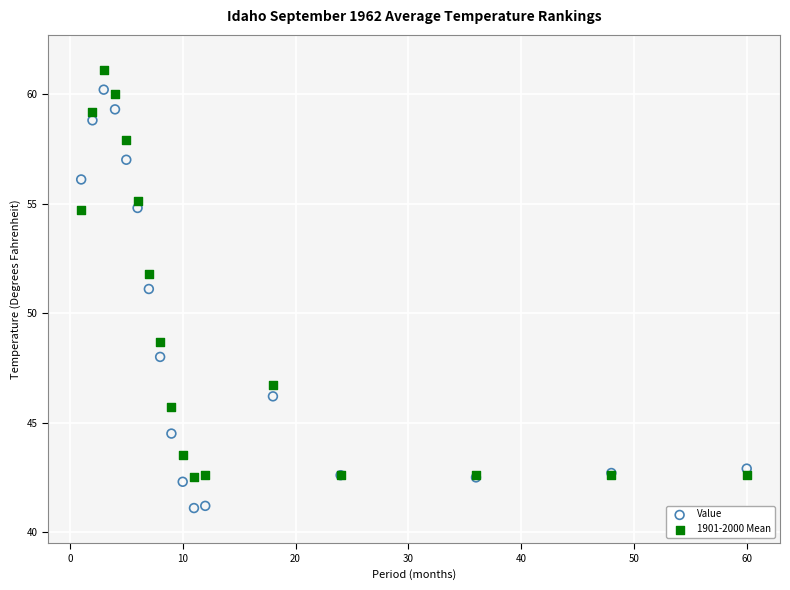

Which series reaches the minimum Y coordinate?

Value